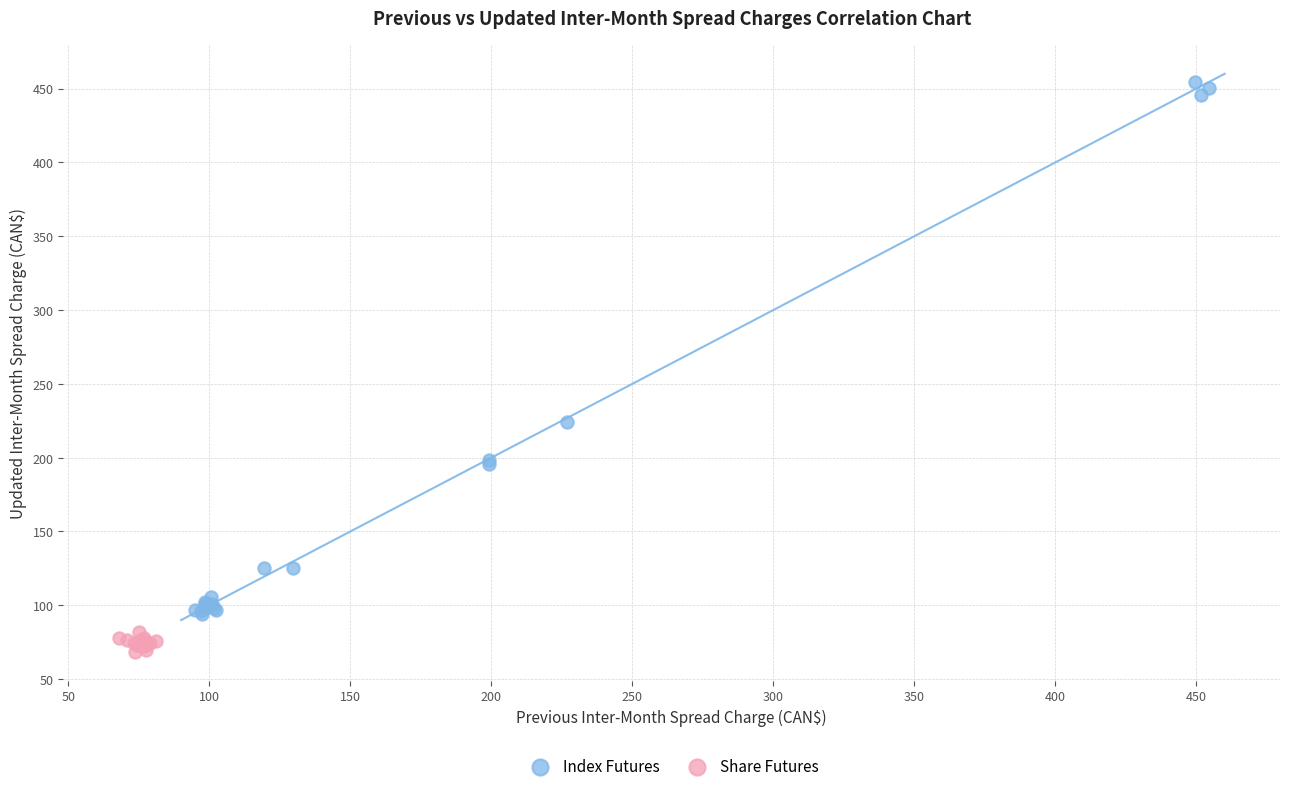

Which series reaches the minimum Y coordinate?

Share Futures